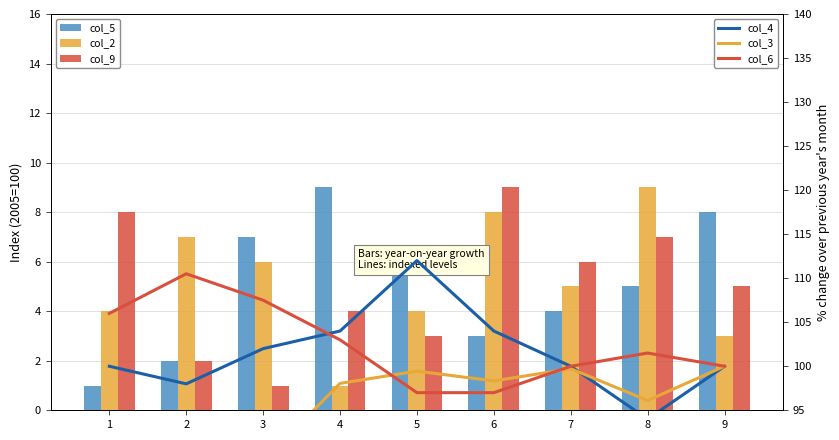

How many data points in col_9 are less than 5?

4